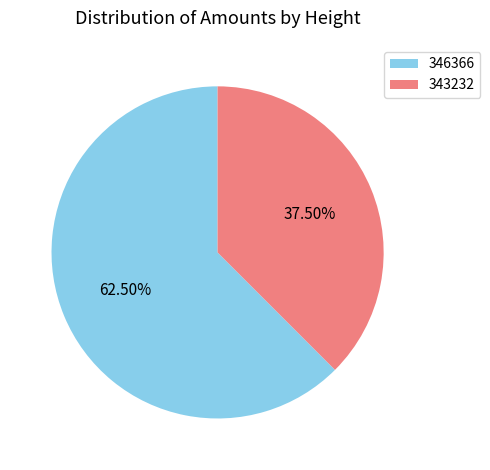

Does 343232 represent more than half of the total?

No